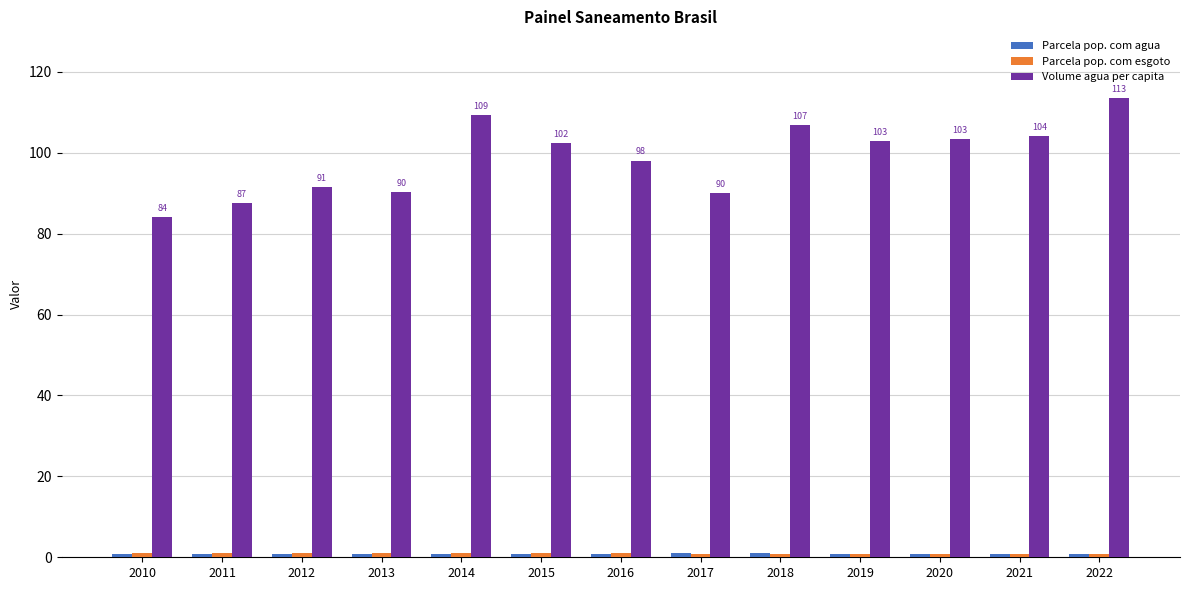

Which series has the largest range (max minus min)?

Volume agua per capita